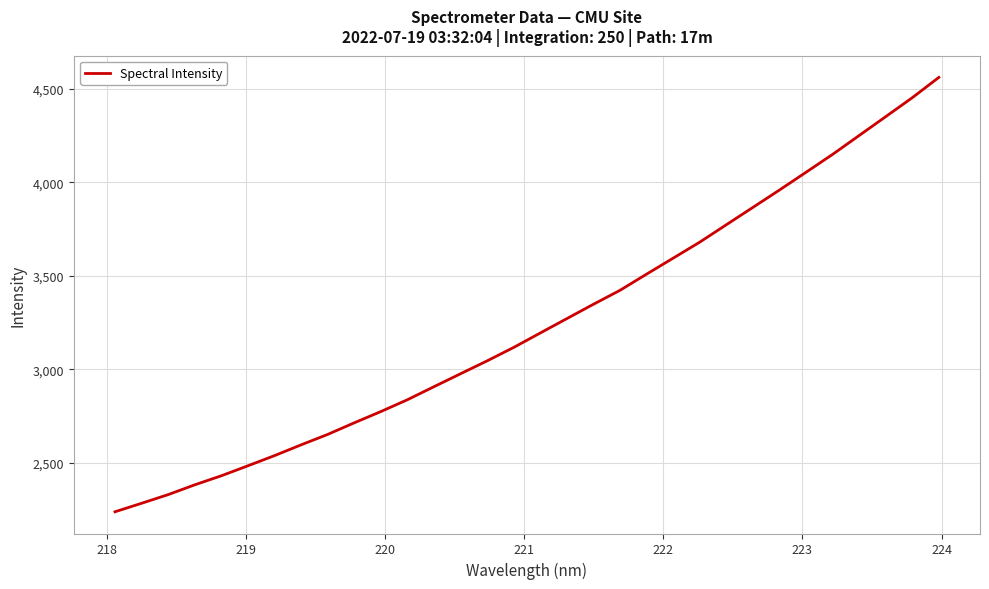

What is the difference between the maximum and minimum values?

2323.3